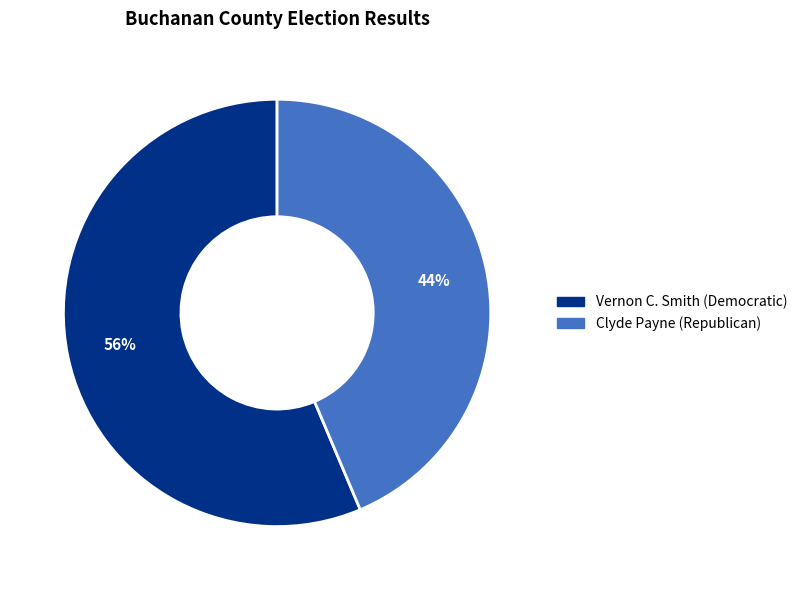

How many slices are in this pie chart?

2